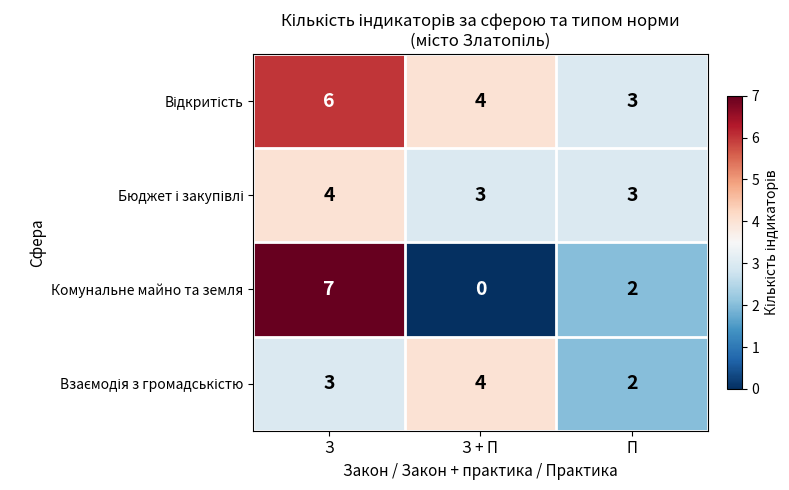

The value of Комунальне майно та земля at П is 2. True or false?

True